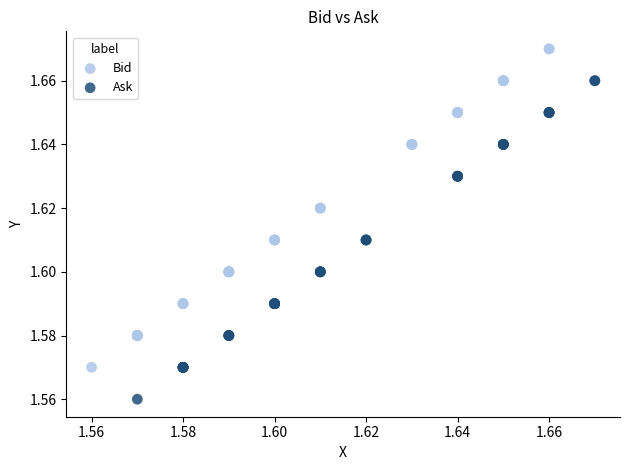

Which series reaches the maximum Y coordinate?

Bid